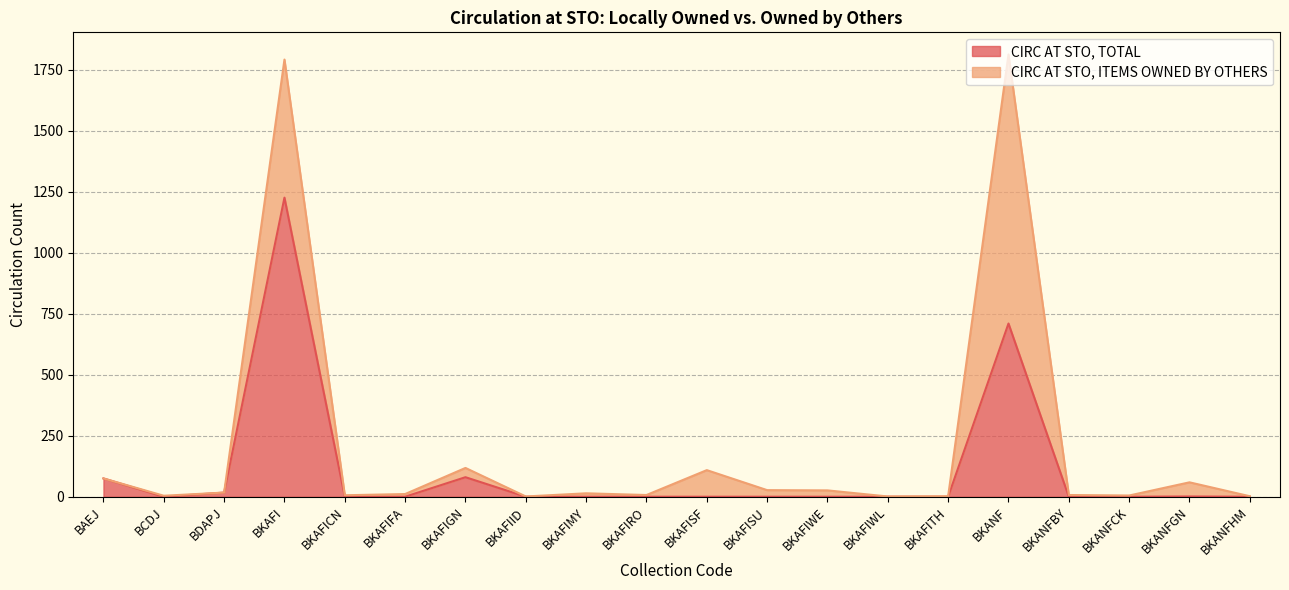

What position from the left is BKANFBY?

17